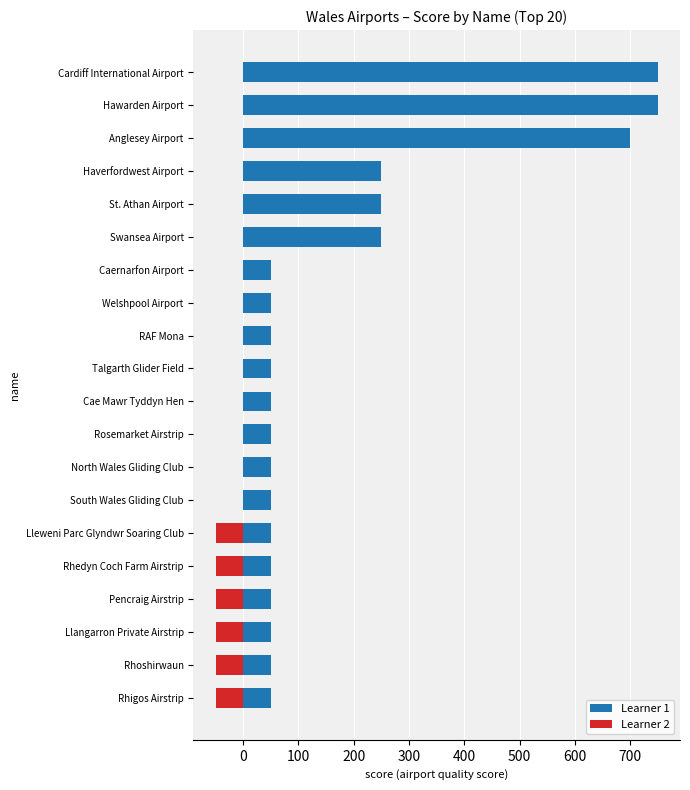

What is the total value across all series at Swansea Airport?

250